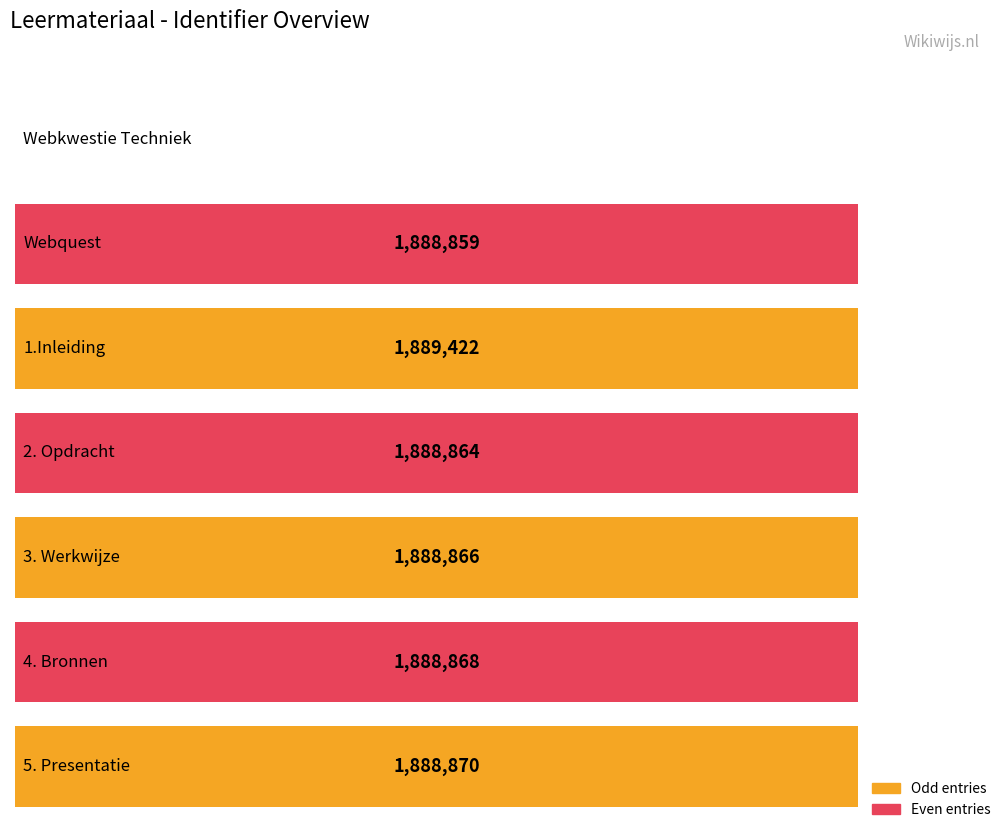

How many values exceed 1888866?

3